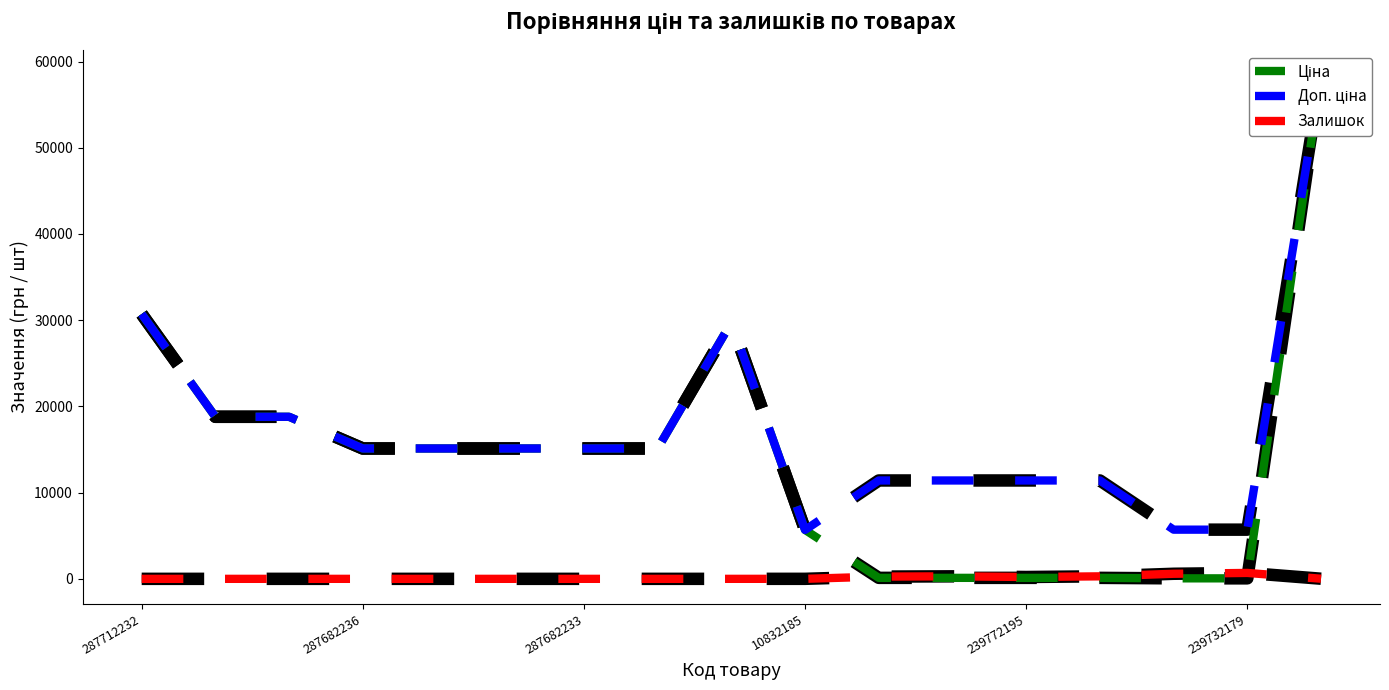

List the series in order of their overall mean, highest first.

Доп. ціна, Ціна, Залишок